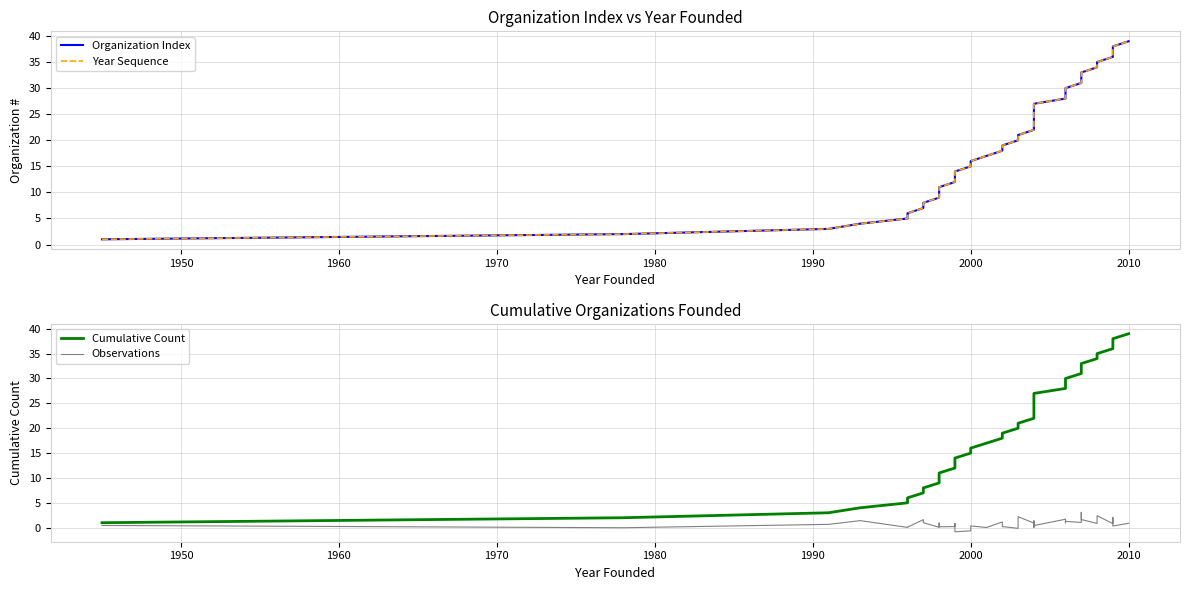

How many lines are shown in the chart?

4